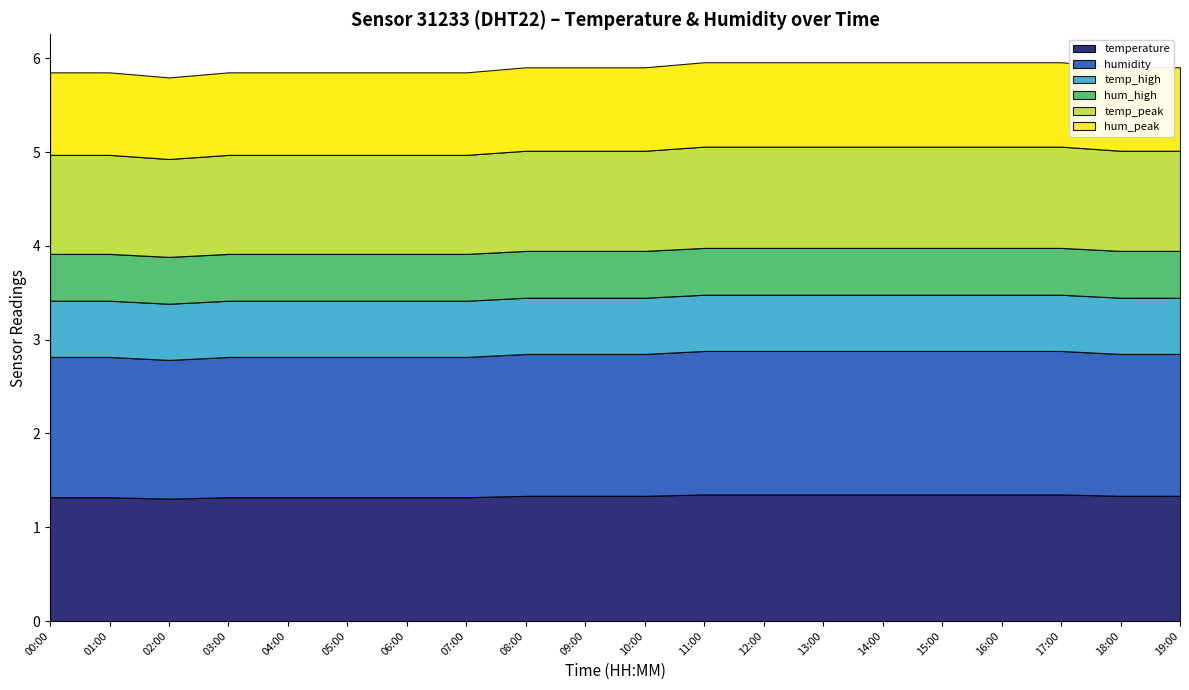

The humidity series shows 65.3 at 07:00. True or false?

False